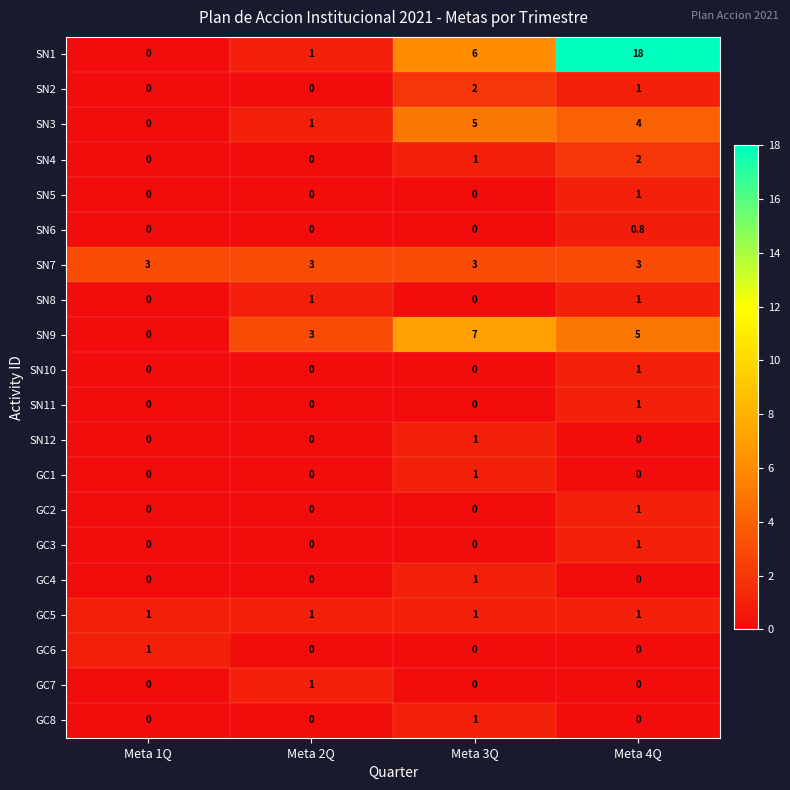

Which series changed the most between Meta 2Q and Meta 4Q?

SN1